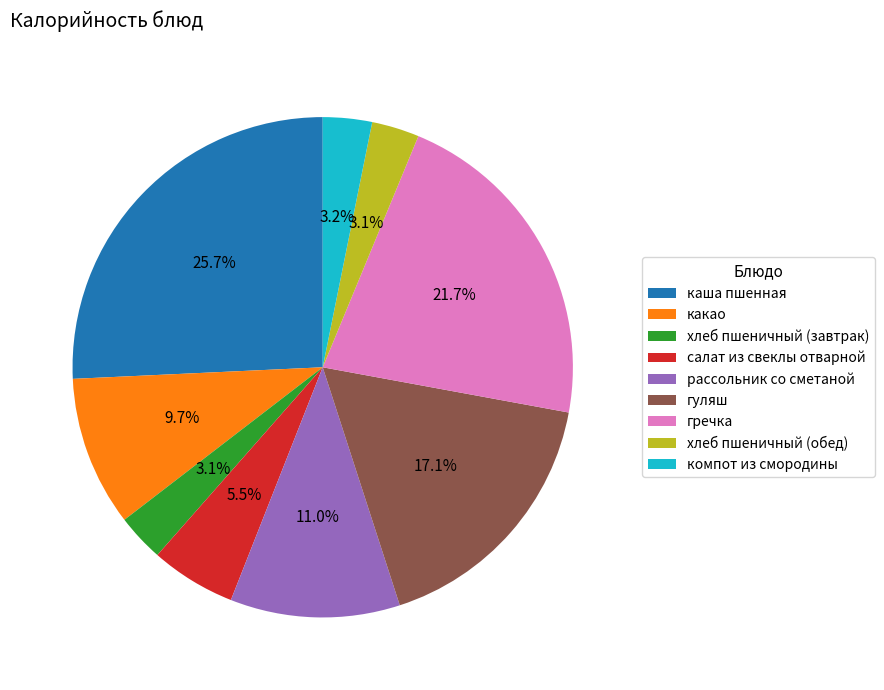

To the nearest percent, what is the difference between the рассольник со сметаной and гречка slice percentages?

11%